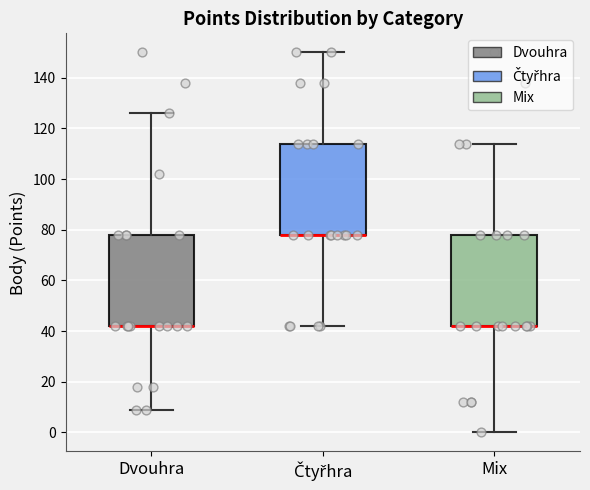

Reading left to right, read every box against the y-axis: the position of its median line, the range the box covers, and the ends of its whiskers. The values are not printed on the chart, so give them approximately, as read against the axis.

Dvouhra: median 42 (drawn on the box's lower edge), box 42 to 78, whiskers 10 to 126
Čtyřhra: median 78 (drawn on the box's lower edge), box 78 to 114, whiskers 42 to 150
Mix: median 42 (drawn on the box's lower edge), box 42 to 78, whiskers 0 to 114